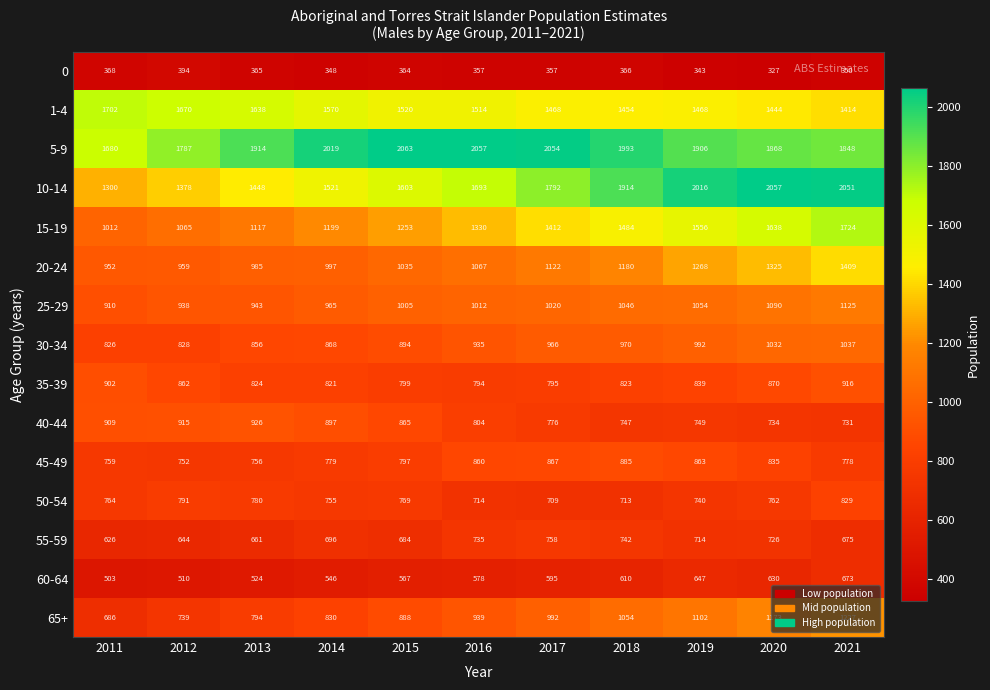

True or false: 60-64 has a value of 293 at 2012.

False